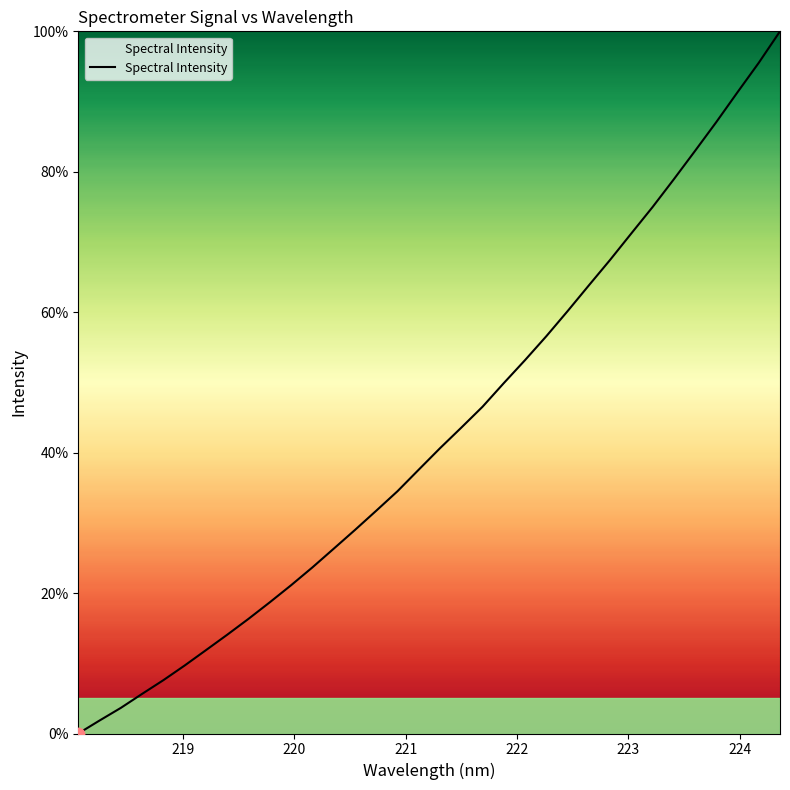

What is the greatest value displayed?

100.0